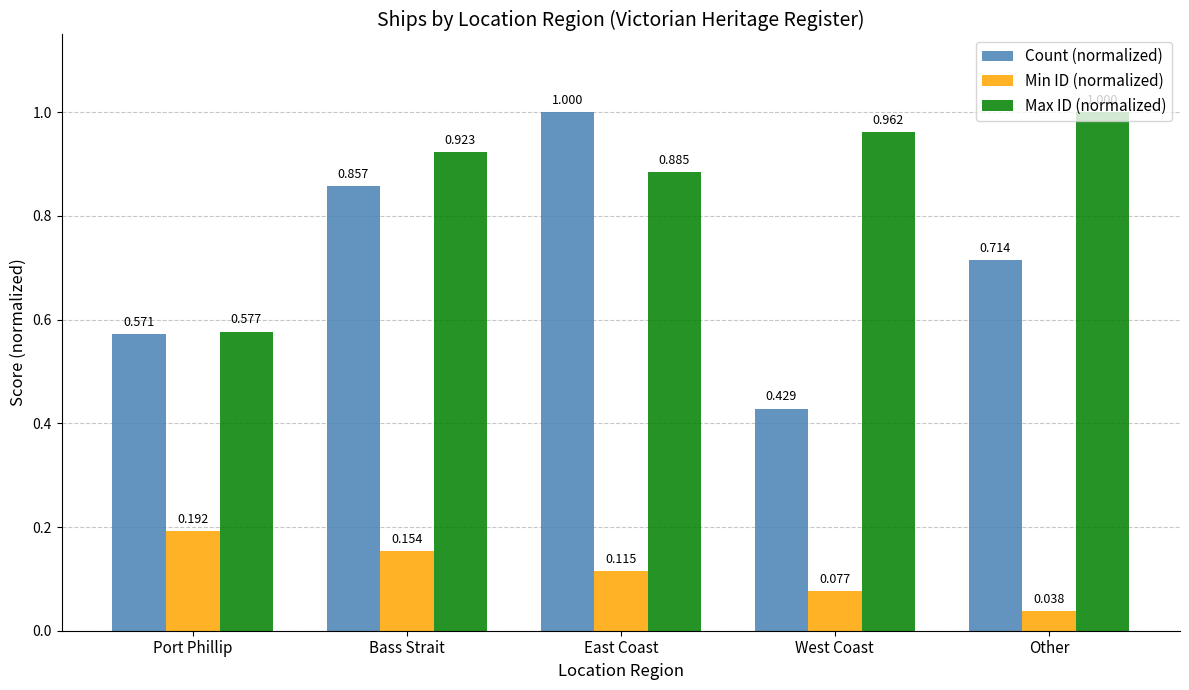

Which series has the largest range (max minus min)?

Count (normalized)